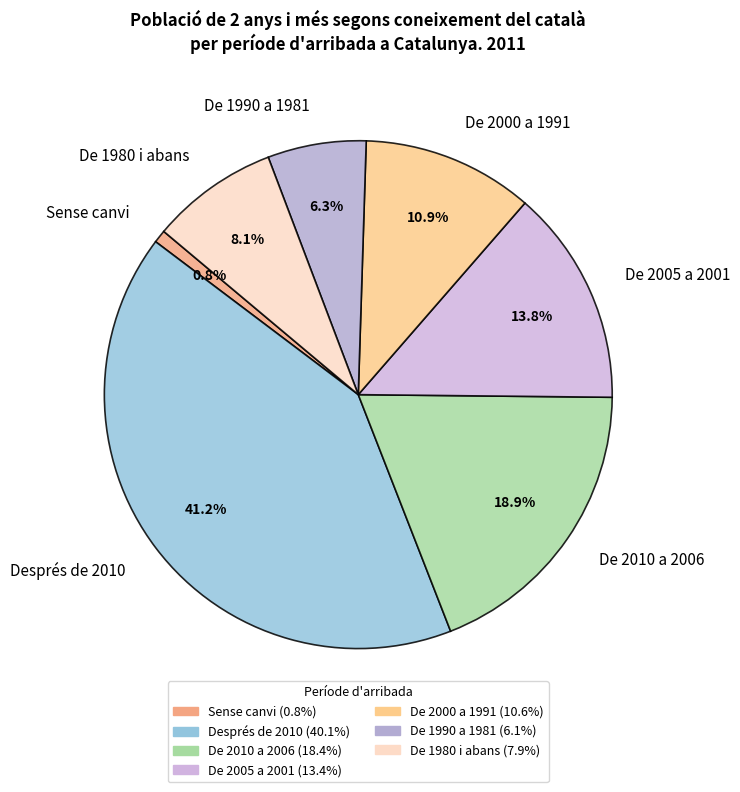

Is it true that De 2000 a 1991 is 11% of the pie?

True